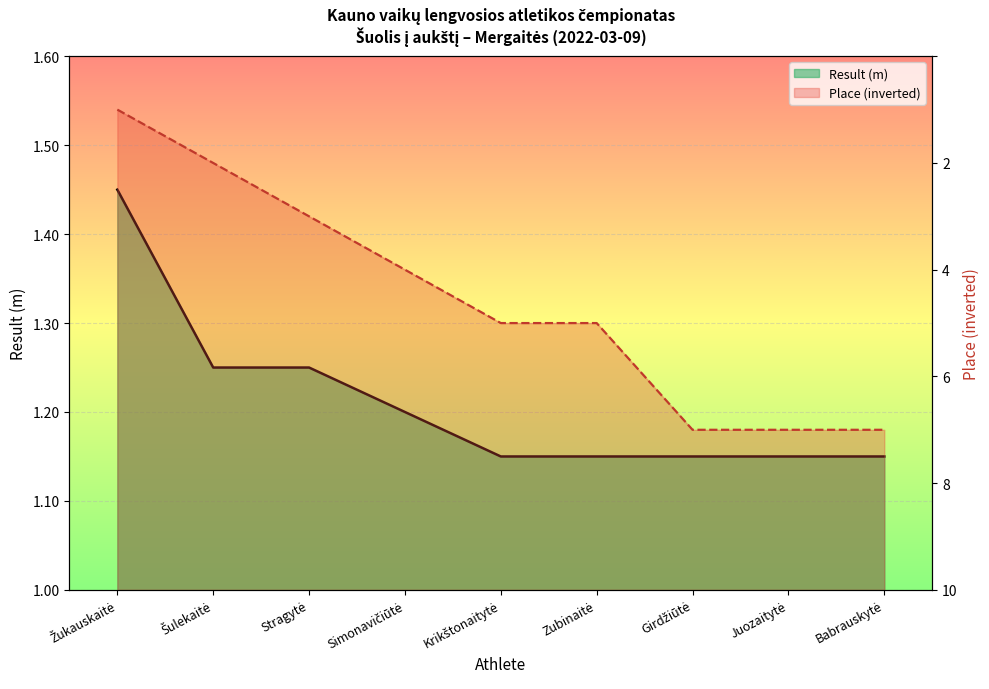

True or false: Place and Result (cm) cross at least once.

False